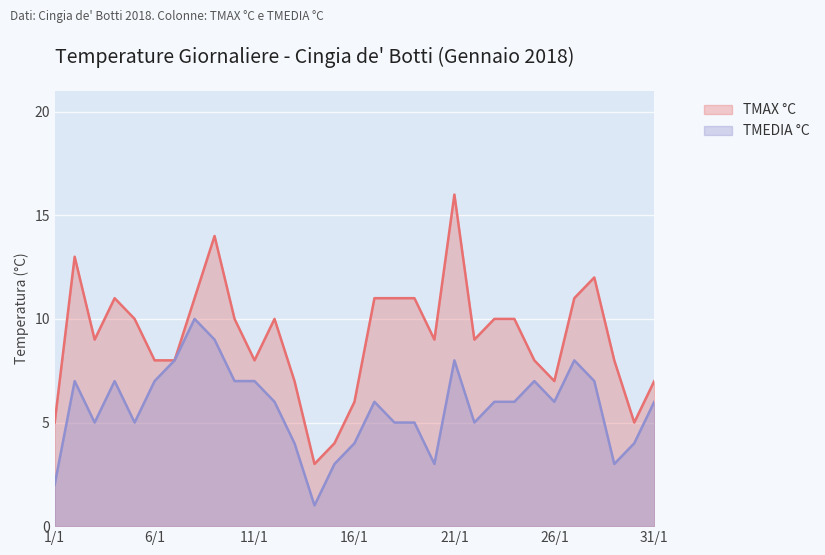

What is the difference between the highest and lowest values at 1/1?

3